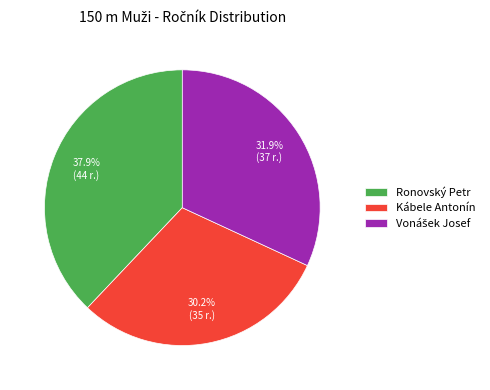

To the nearest percent, what is the difference between the Ronovský Petr and Kábele Antonín slice percentages?

8%